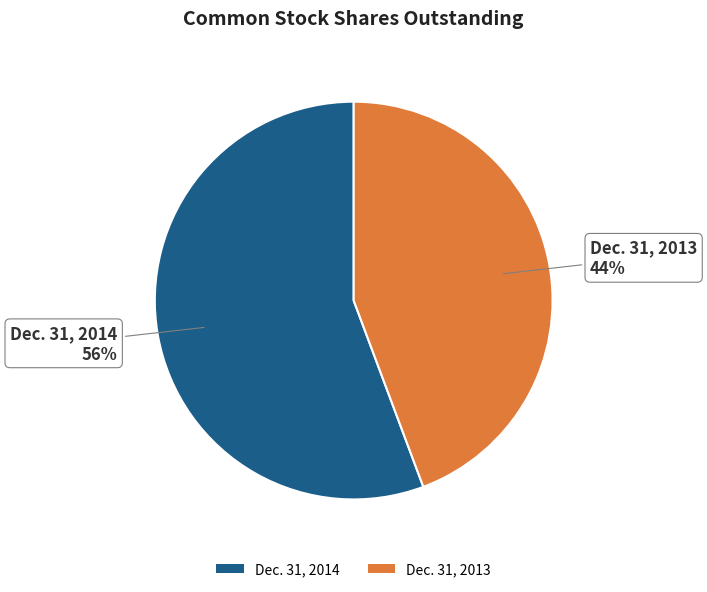

What percentage is the Dec. 31, 2014 slice, to the nearest percent?

56%